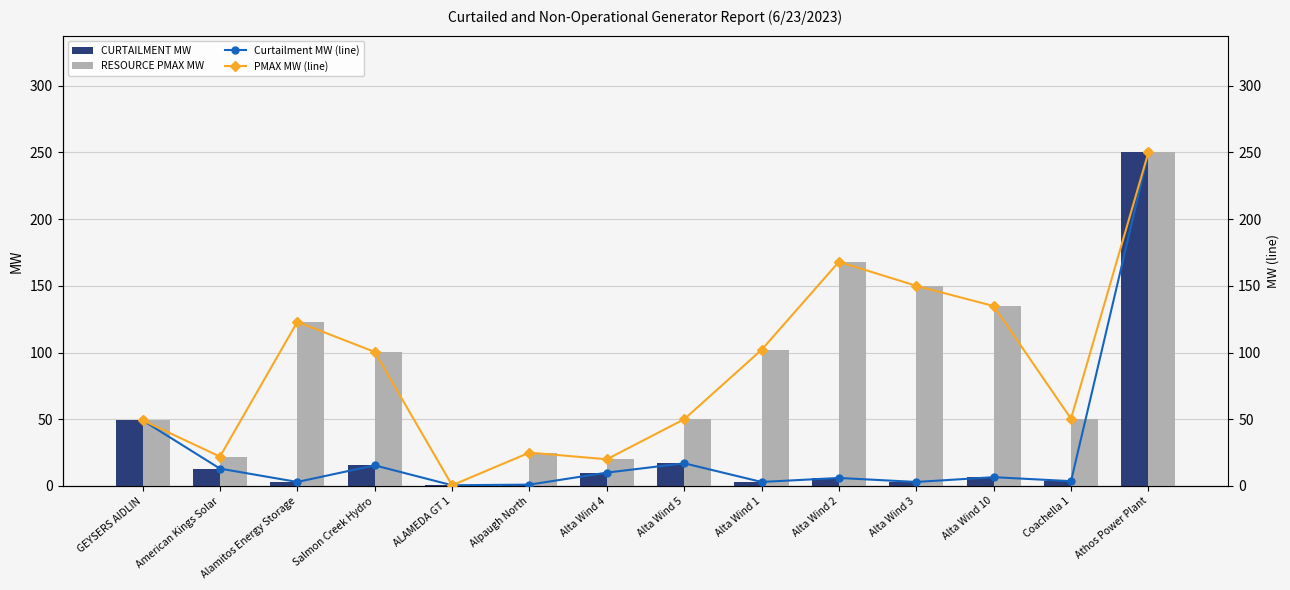

Where does the Curtailment MW (line) series first go above 6?

GEYSERS AIDLIN